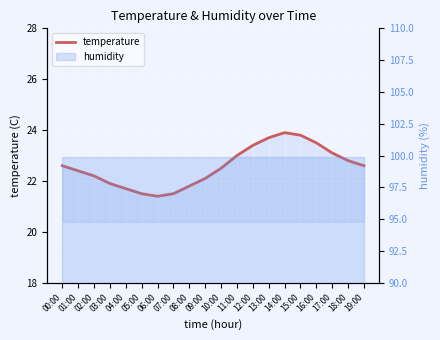

What is the change in value from 08:00 to 13:00?

+1.9